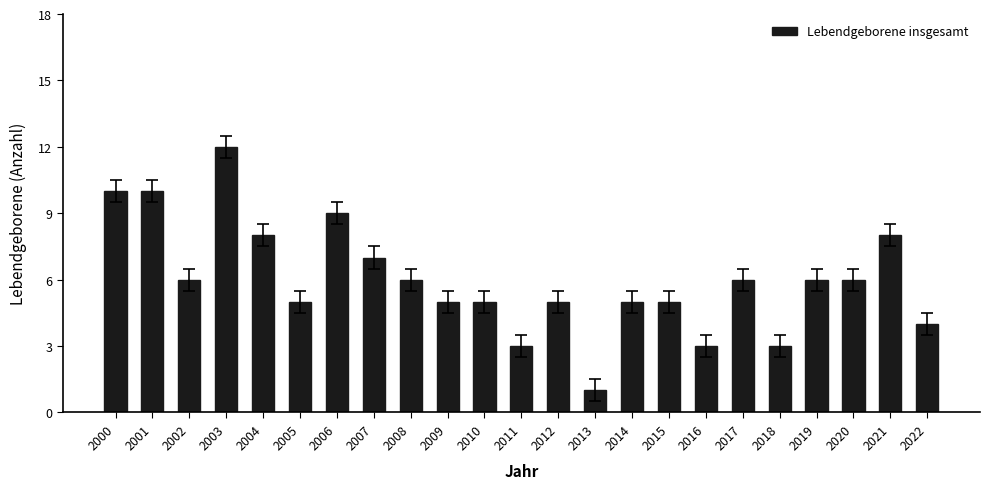

What is the minimum value shown in the chart?

1